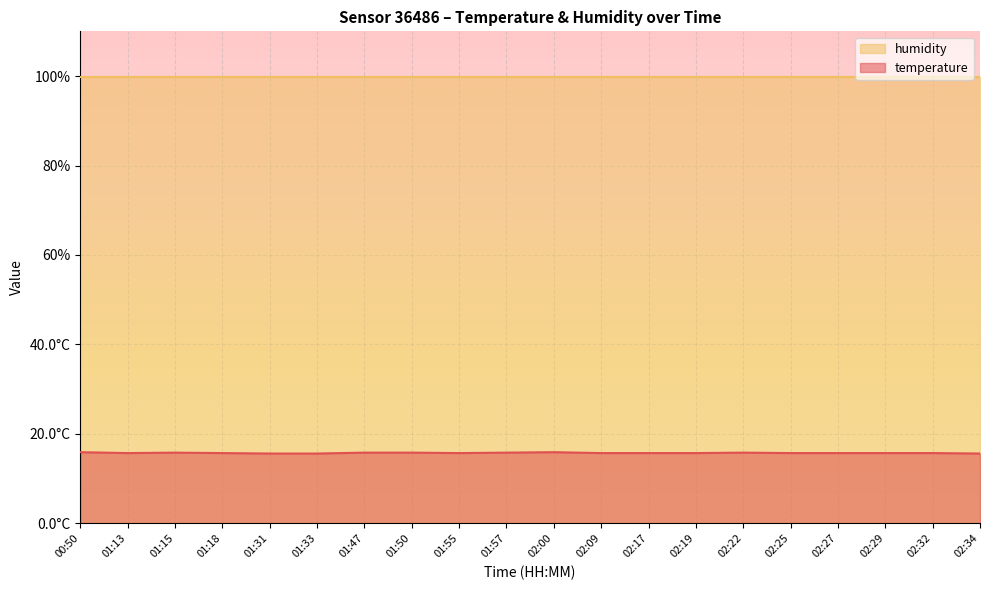

List the labels in order of value, smallest first.

01:31, 01:33, 02:34, 01:13, 01:18, 01:55, 02:09, 02:17, 02:19, 02:25, 02:27, 02:29, 02:32, 01:15, 01:47, 01:50, 01:57, 02:22, 00:50, 02:00